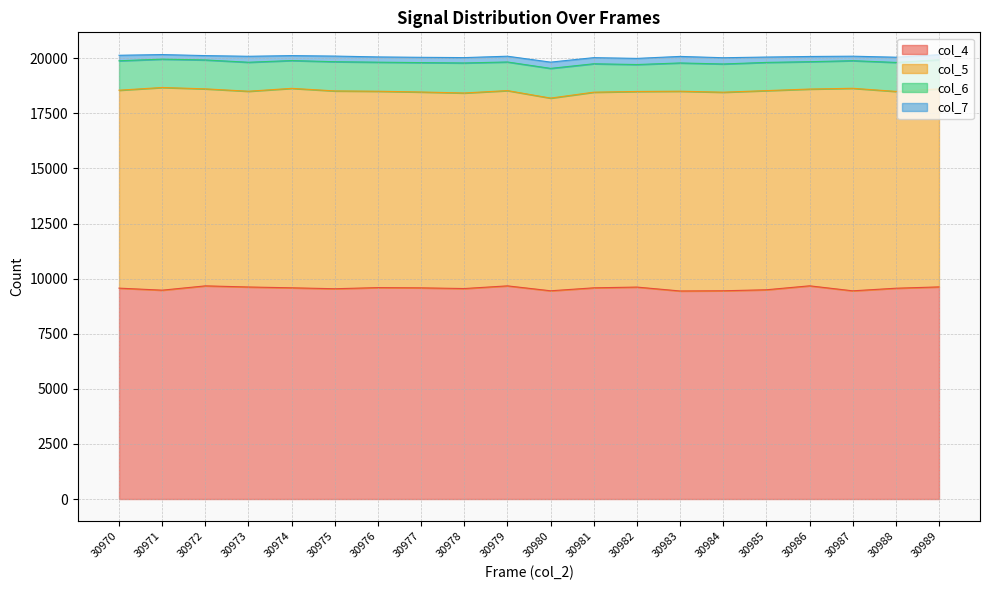

How many categories are shown in the chart?

20